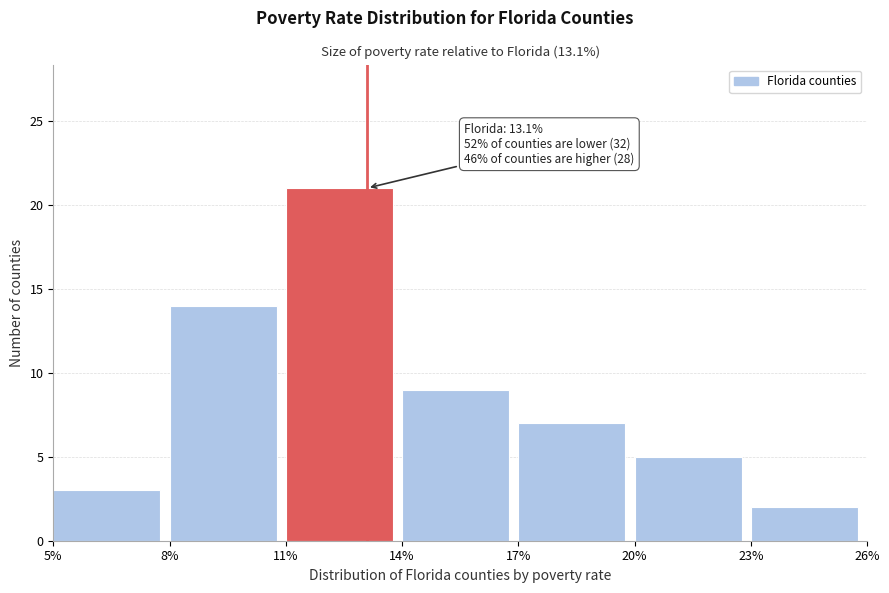

Over which range of the x-axis is the bar tallest?

11% to 14%